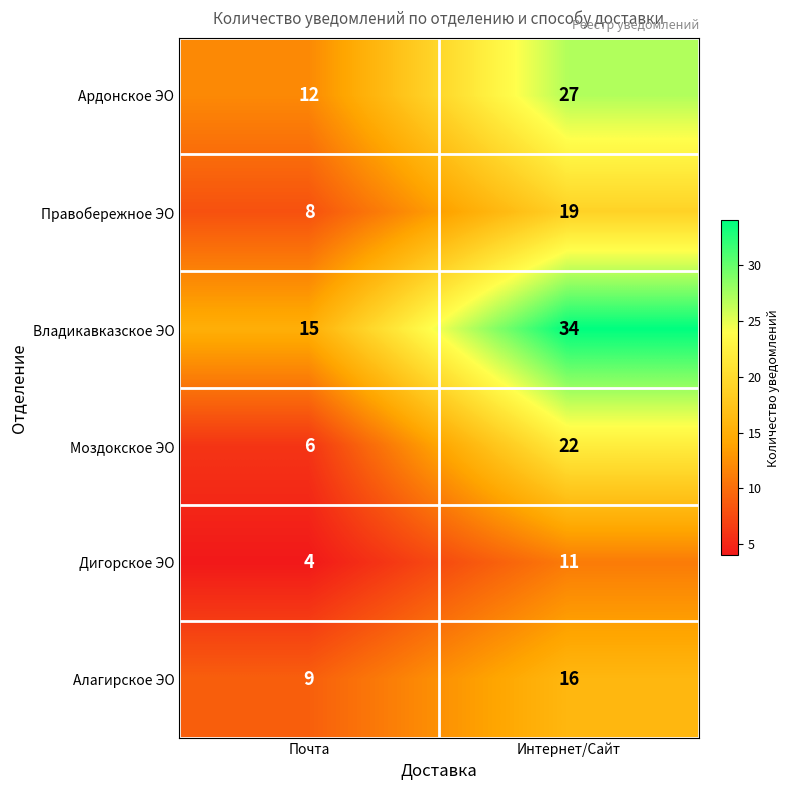

At which category is the sum across all series the highest?

Интернет/Сайт